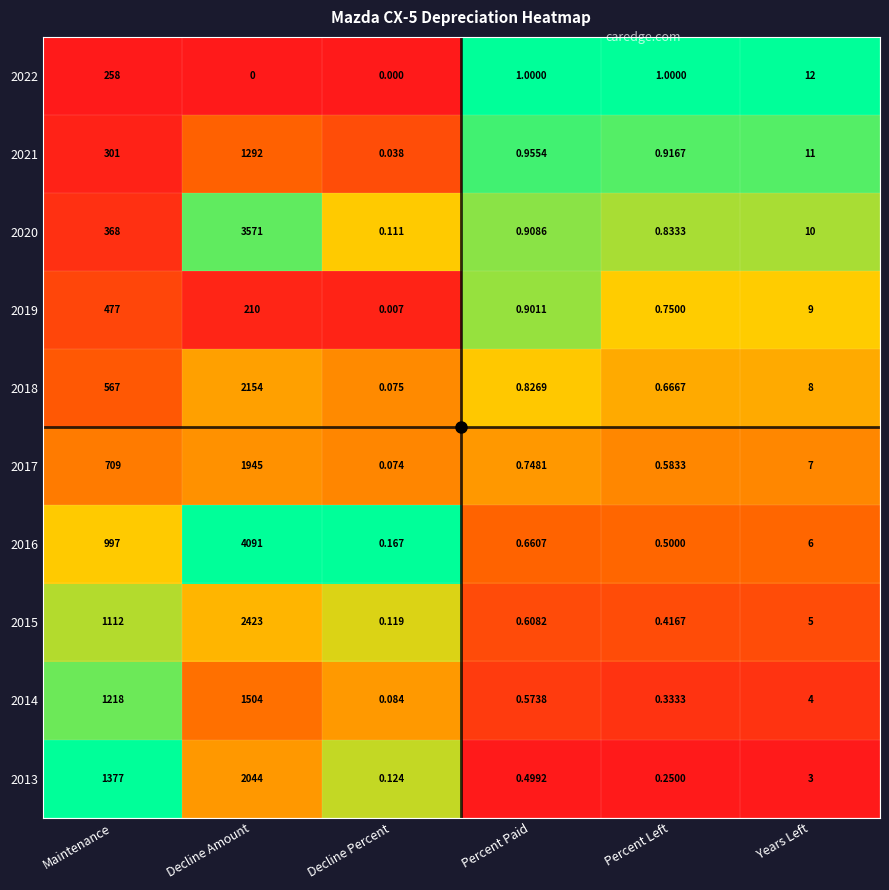

Which category has the highest value across all series?

Decline Amount